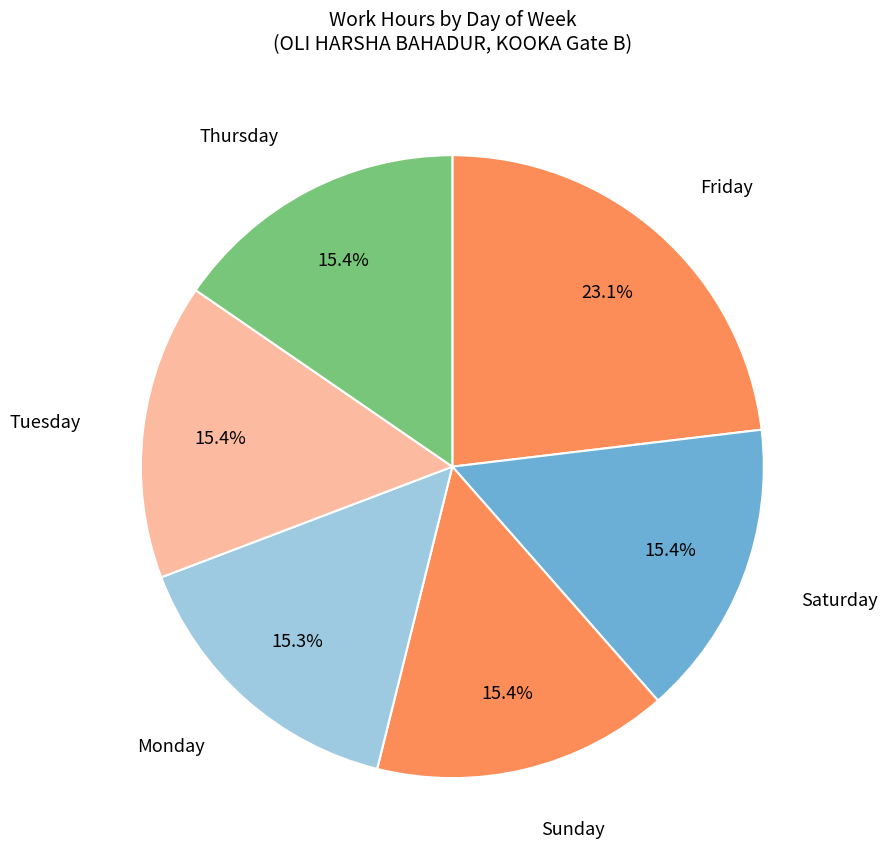

Count the number of slices in the pie.

6